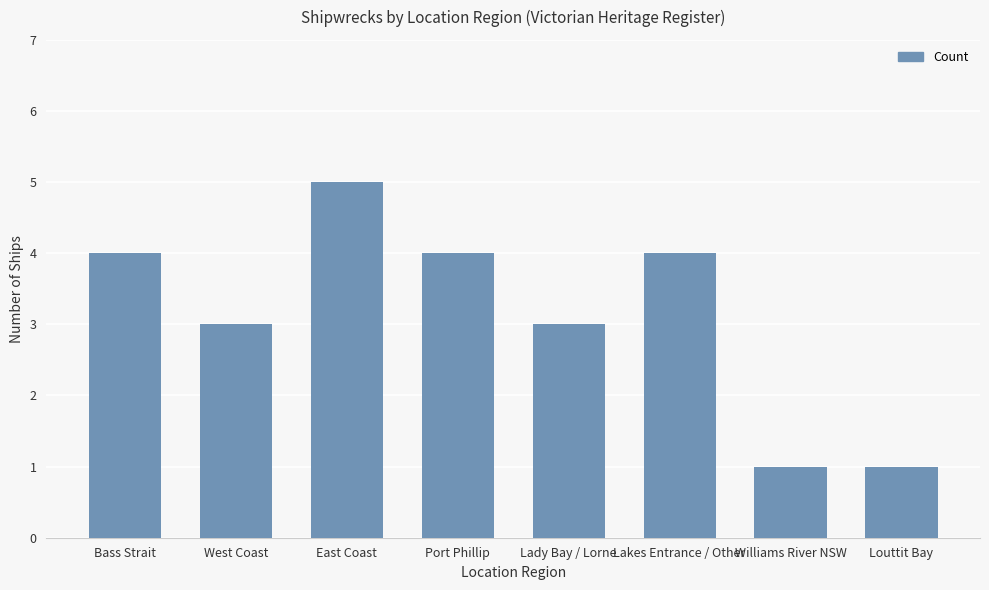

What is the sum of the values at Lady Bay / Lorne and Lakes Entrance / Other?

7